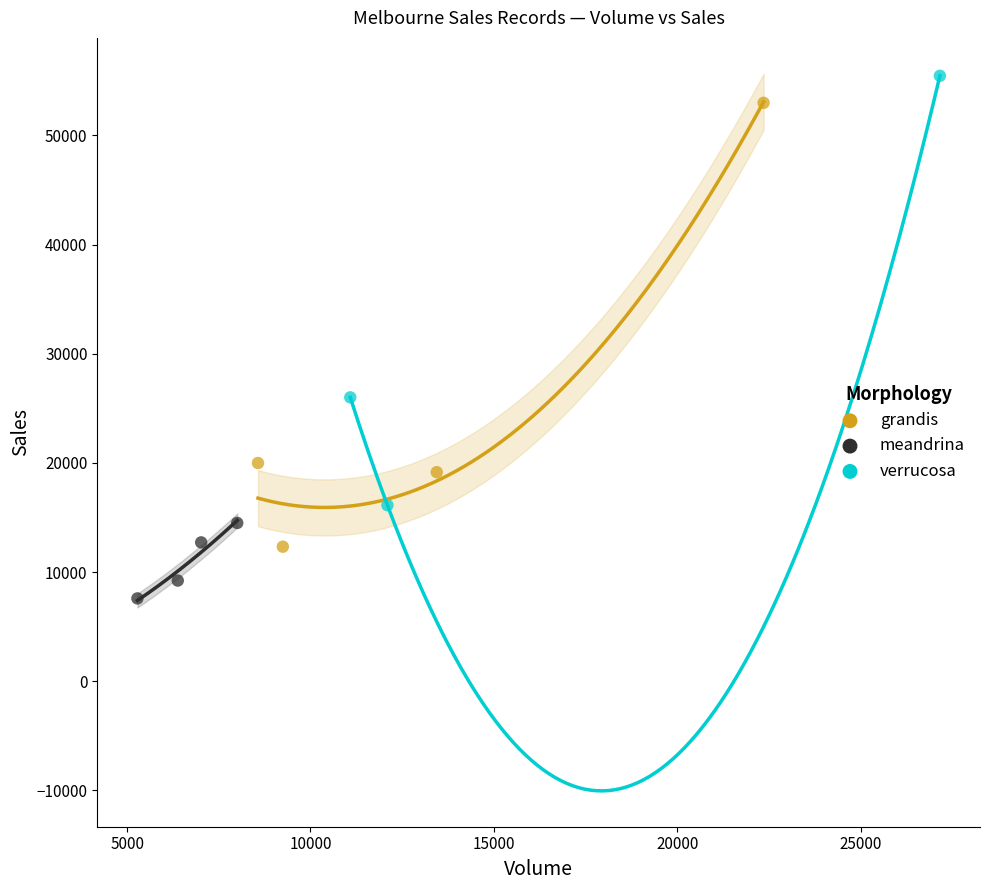

Which series contains the lowest Y value?

meandrina